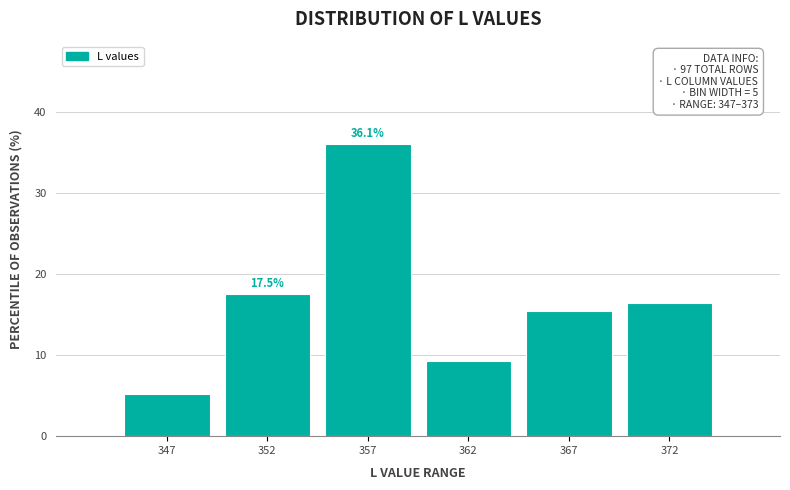

Reading right to left, transcribe all the data shown in this chart.

372=16.5	367=15.5	362=9.3	357=36.1	352=17.5	347=5.2